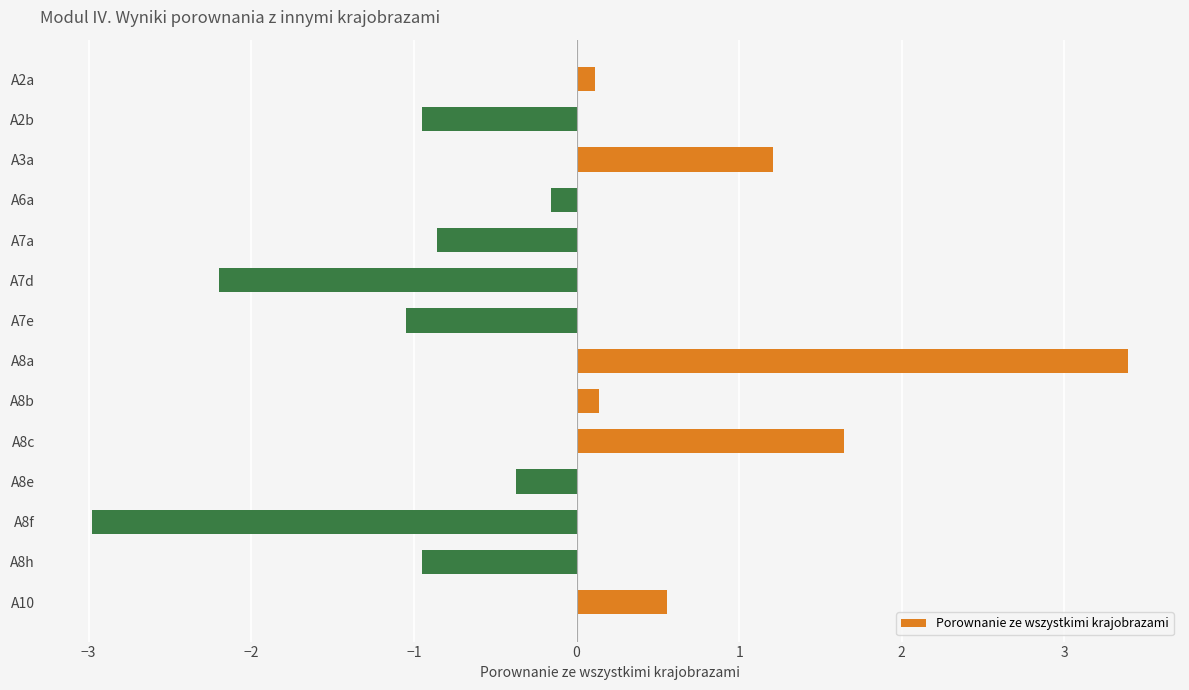

What is the difference between the maximum and minimum values?

6.4